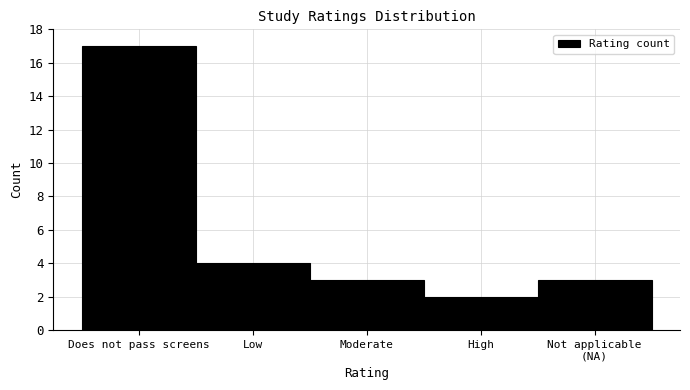

Reading left to right, list all the values displayed in this chart.

17	4	3	2	3